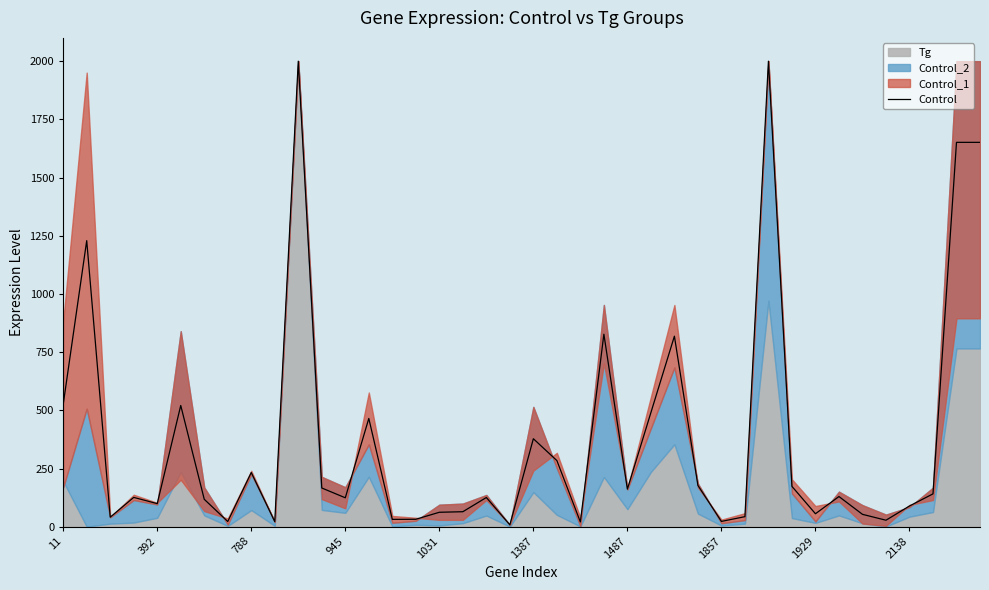

What is the change in value from 25 to 38?

+1160.9